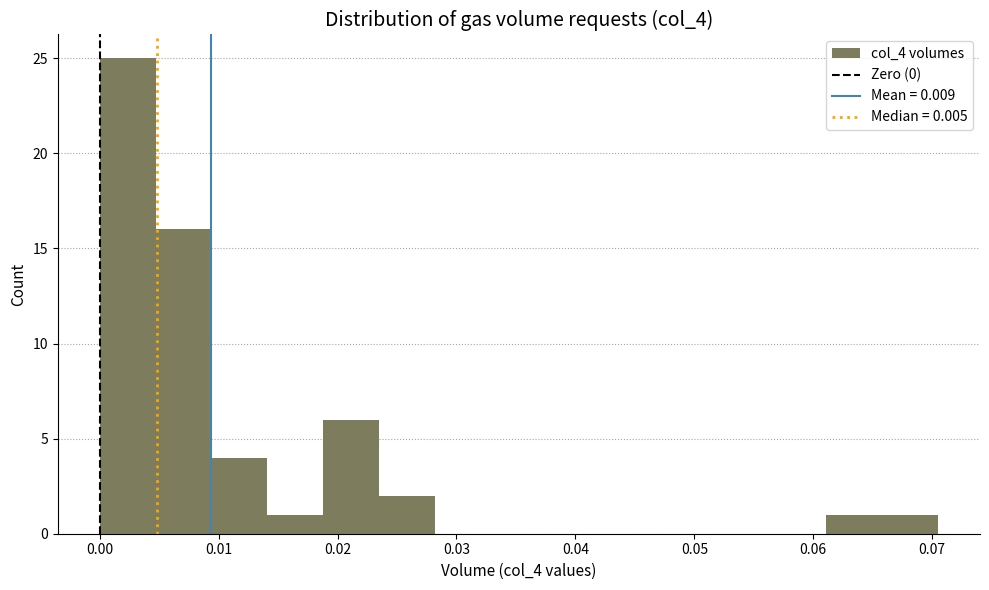

Which range on the x-axis has the tallest bar?

0.000 to 0.005